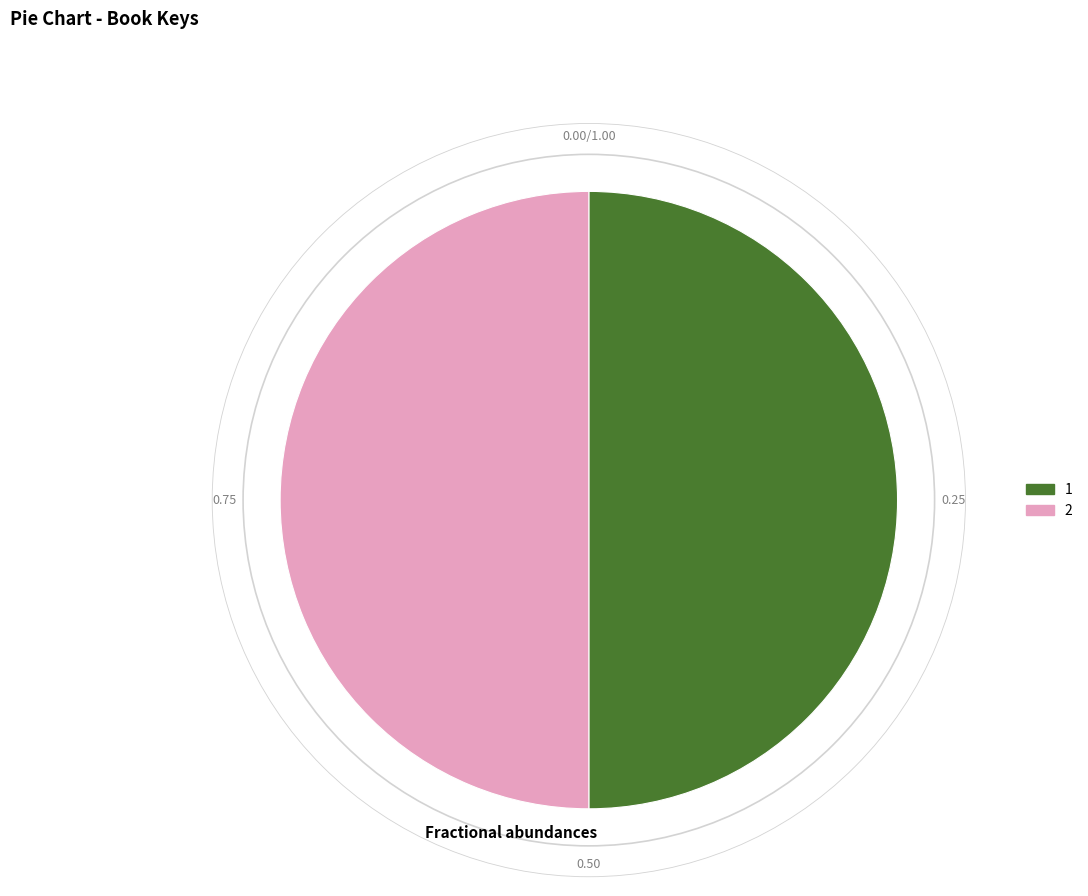

Is it true that 2 is 50% of the pie?

True